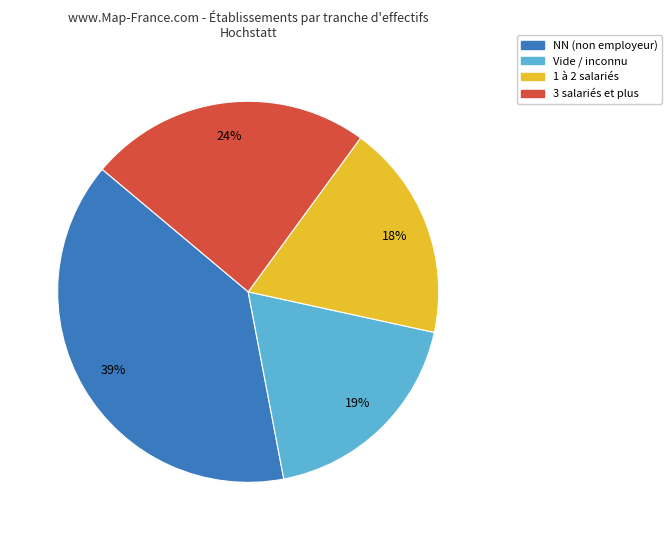

Count the number of slices in the pie.

4